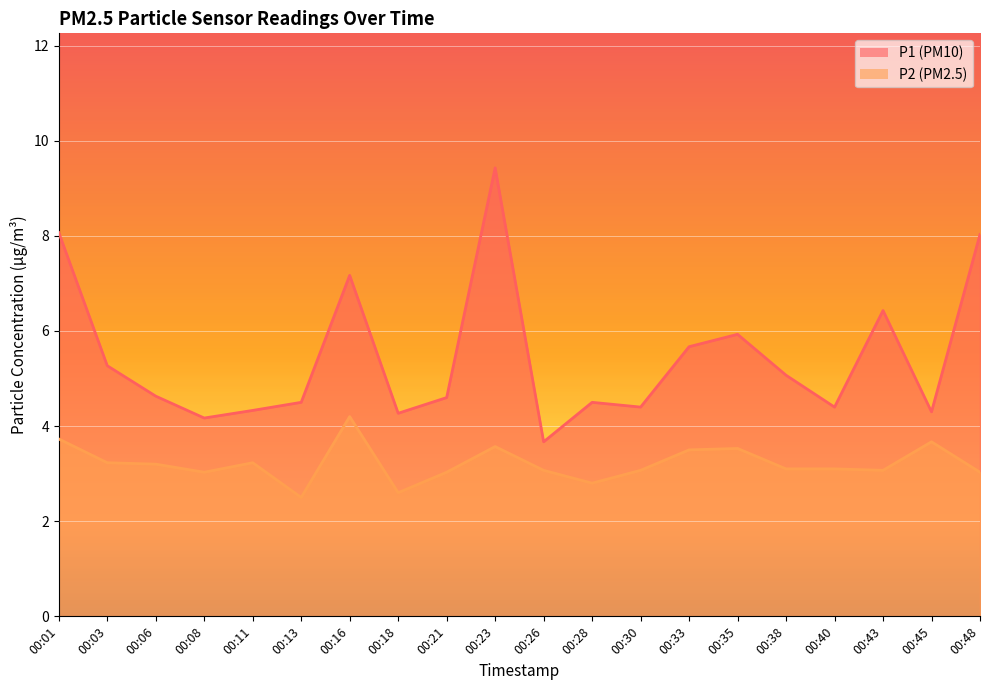

True or false: P2 has a value of 3.0 at 00:08.

True